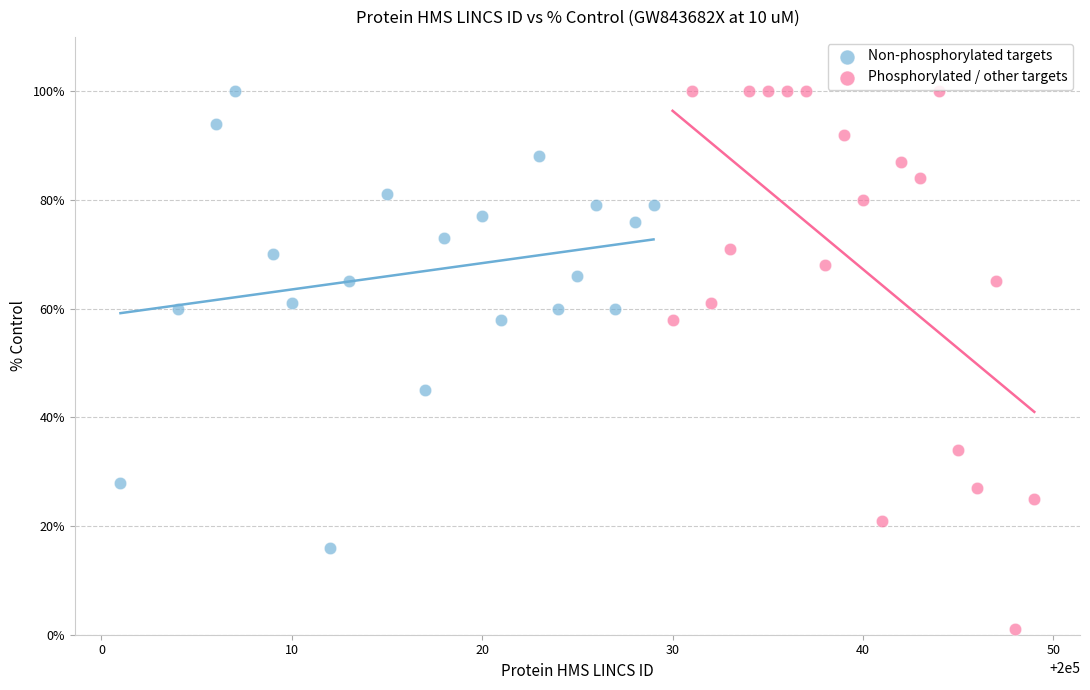

Which series has the largest Y range (max minus min)?

Phosphorylated / other targets